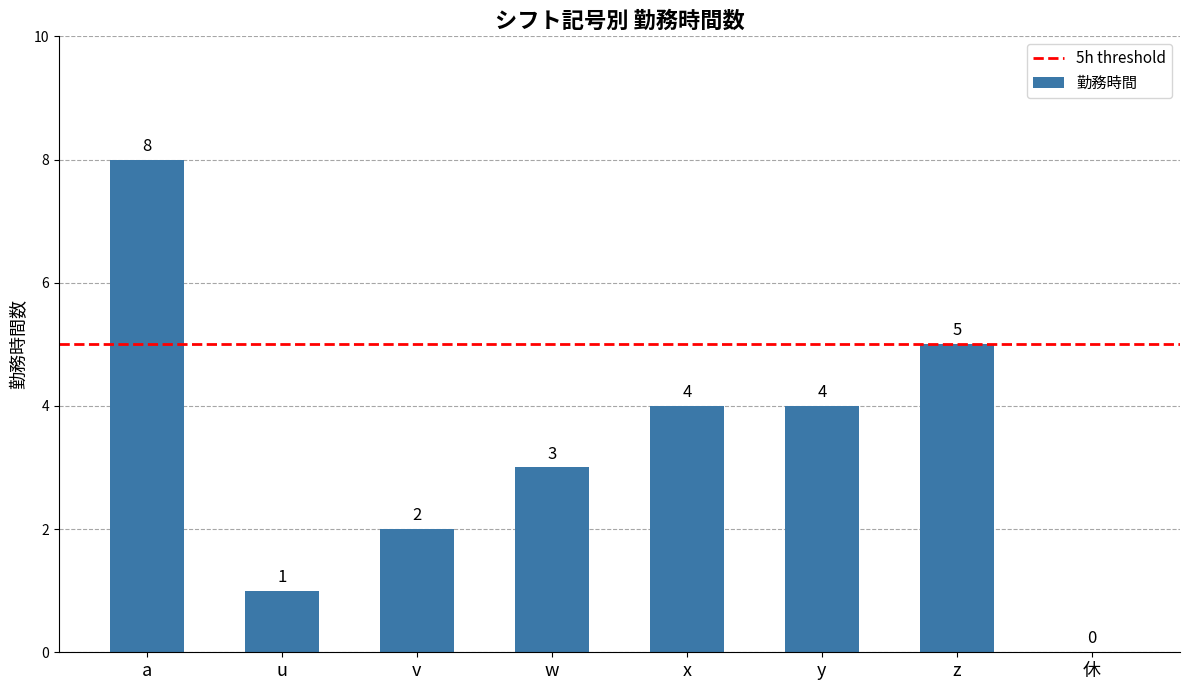

Reading left to right, transcribe all the data shown in this chart.

a=8	u=1	v=2	w=3	x=4	y=4	z=5	休=0